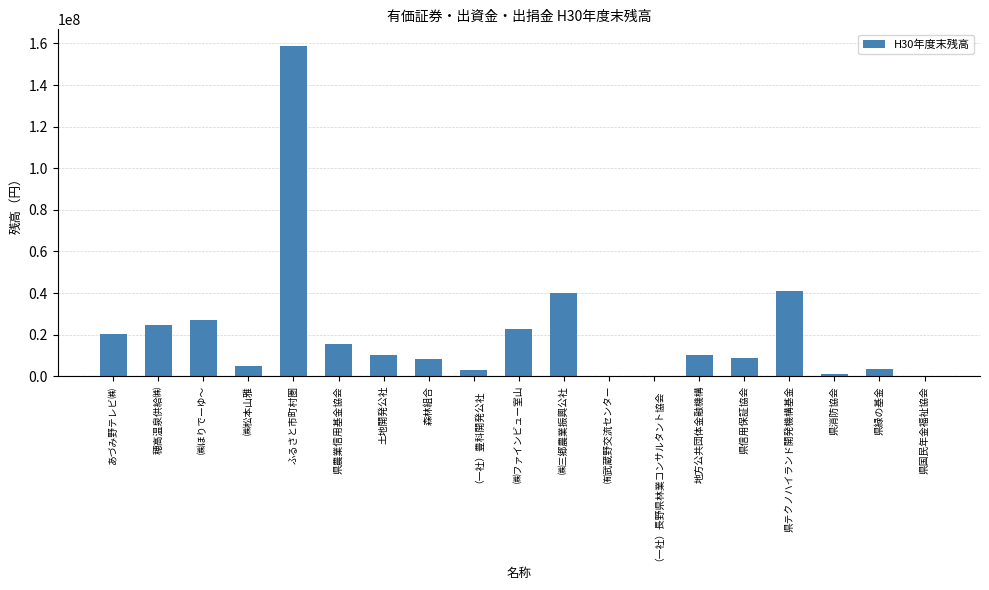

What is the sum of all values?

399821000